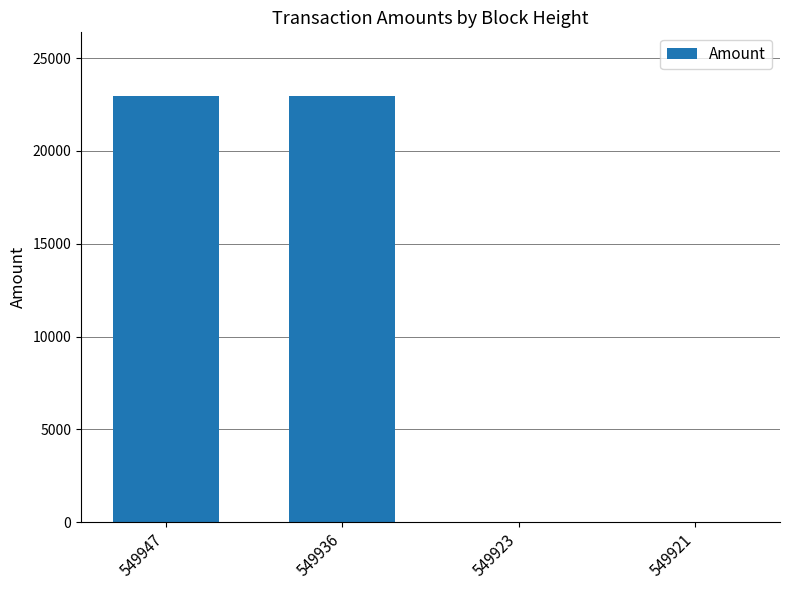

What is the sum of all values?

45903.8